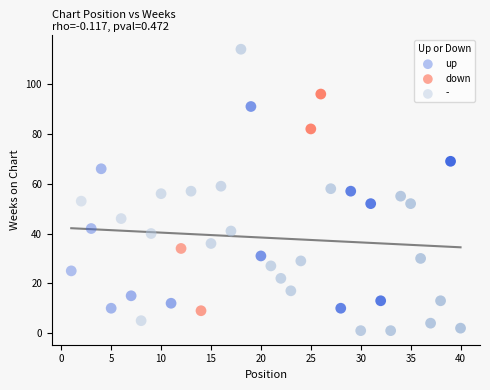

Which series contains the highest Y value?

-